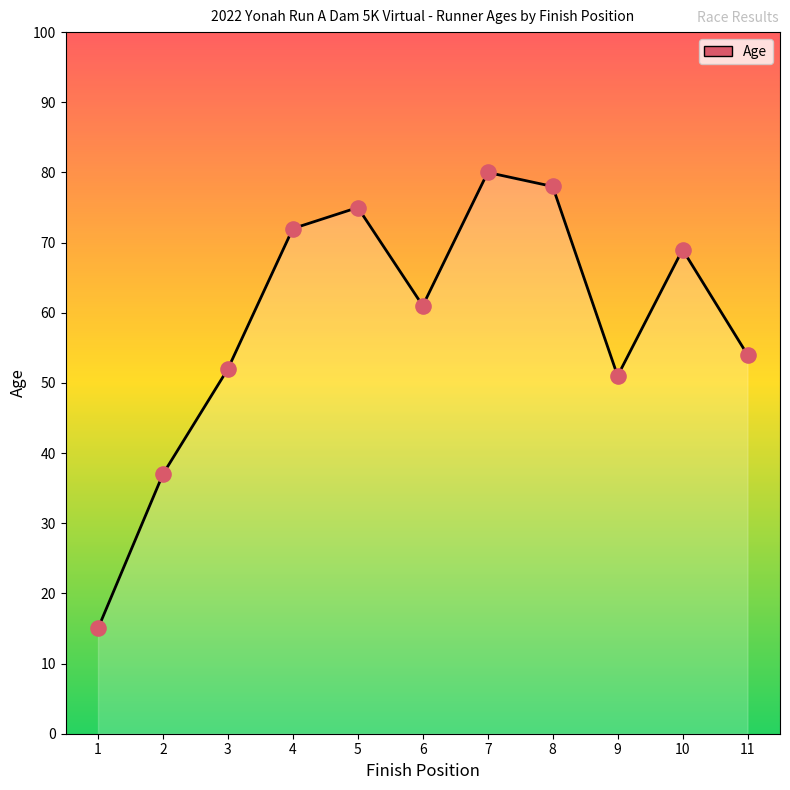

What is the ratio of the value at 5 to the value at 1?

5.0